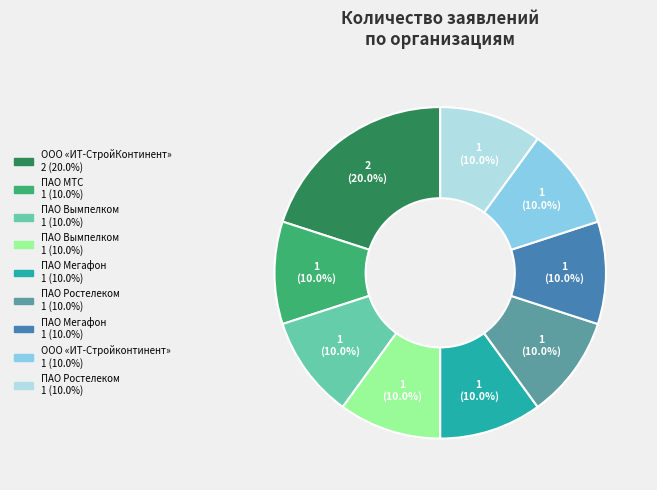

Is there a majority slice in this chart?

No